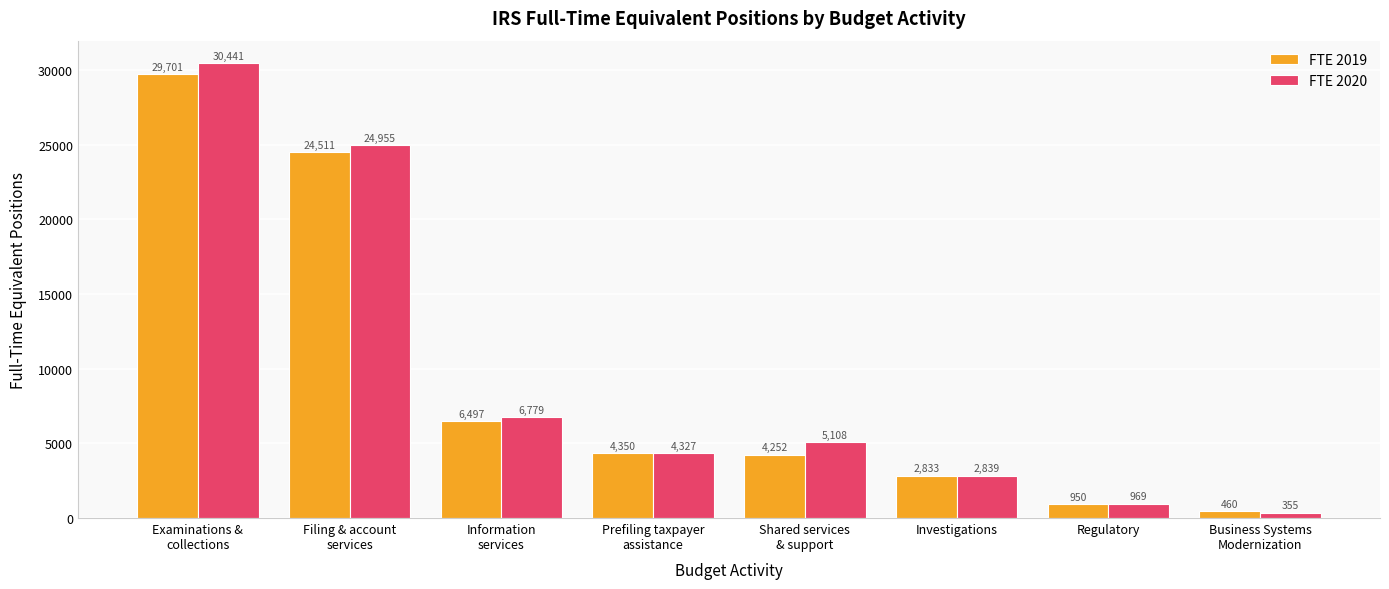

Which series changed the most between Prefiling taxpayer
assistance and Shared services
& support?

FTE 2020